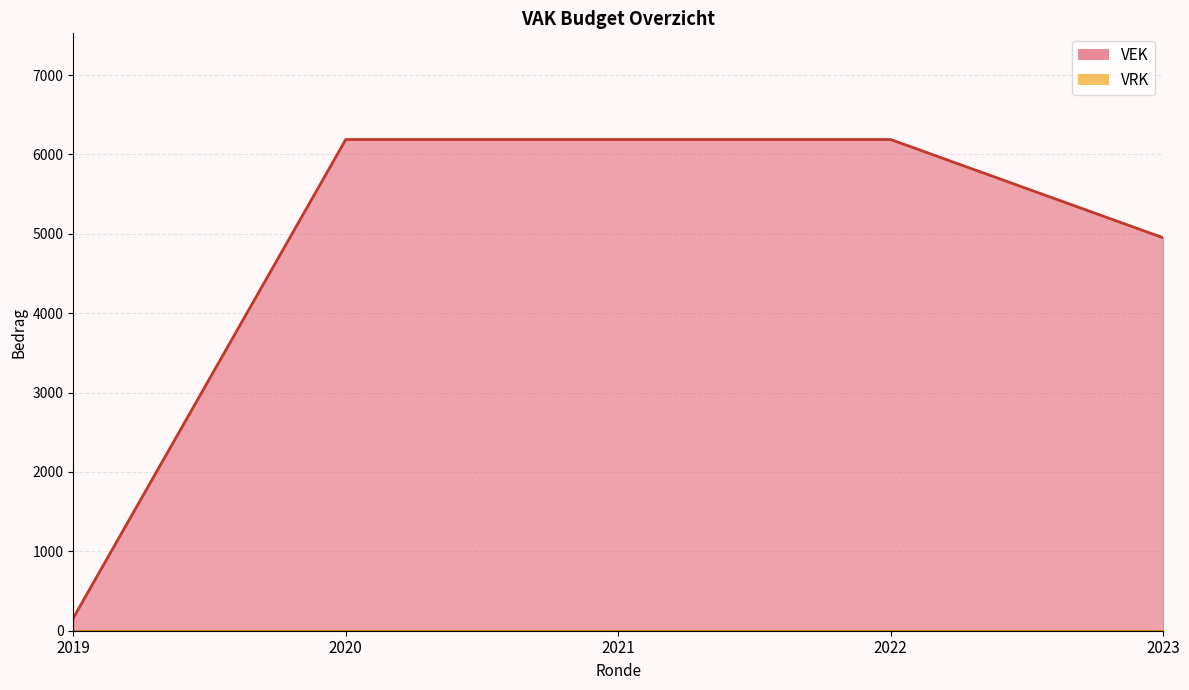

What is the difference between the second highest and second lowest values in the VEK series?

1237.6